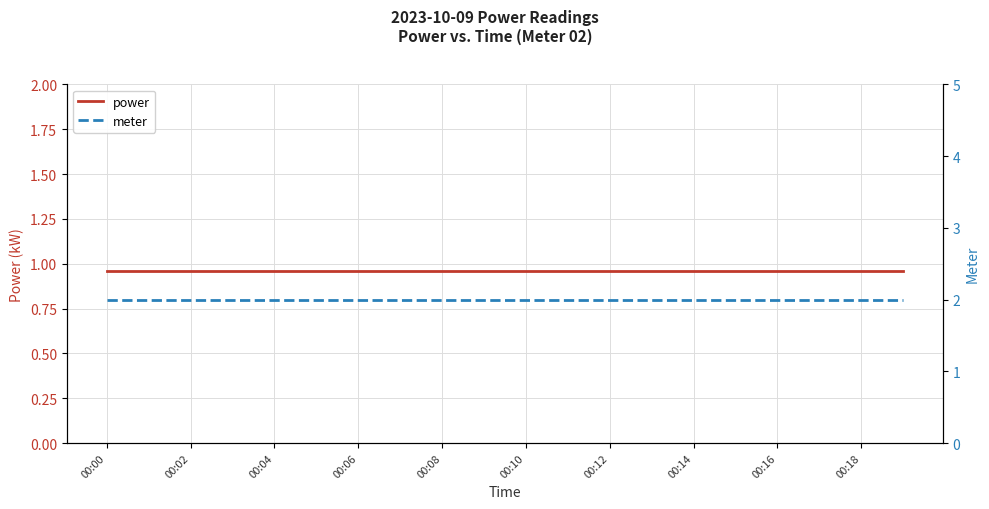

What is the total value across all series at 00:14?

3.0